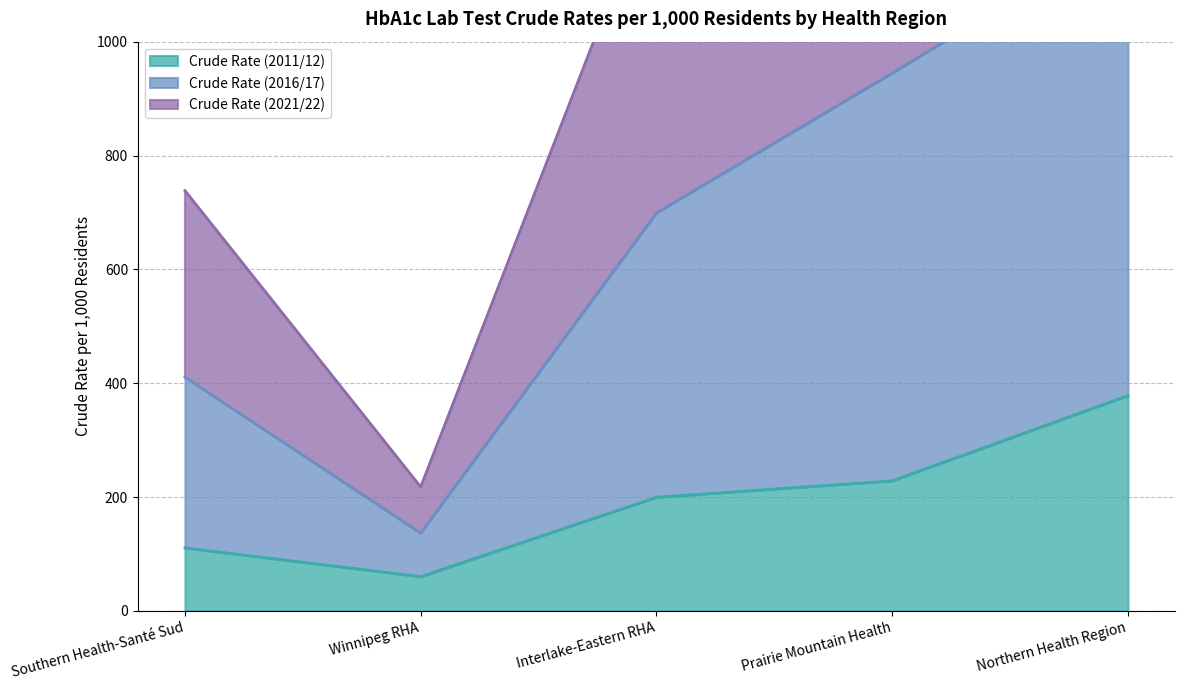

What is the difference between the highest and lowest values at Northern Health Region?

1674.8